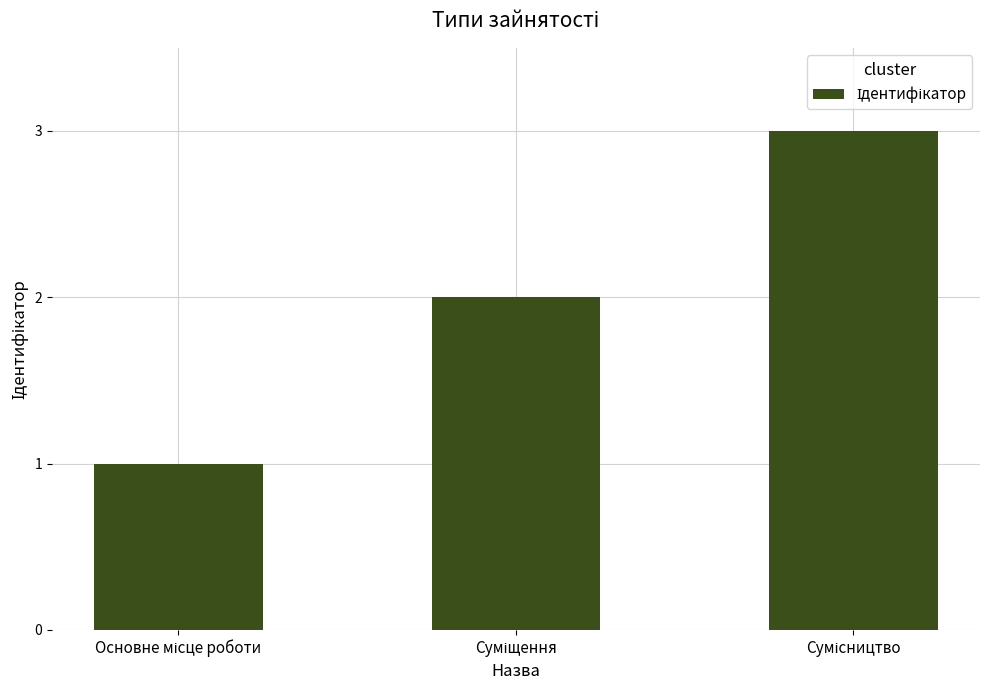

What is the sum of all values?

6